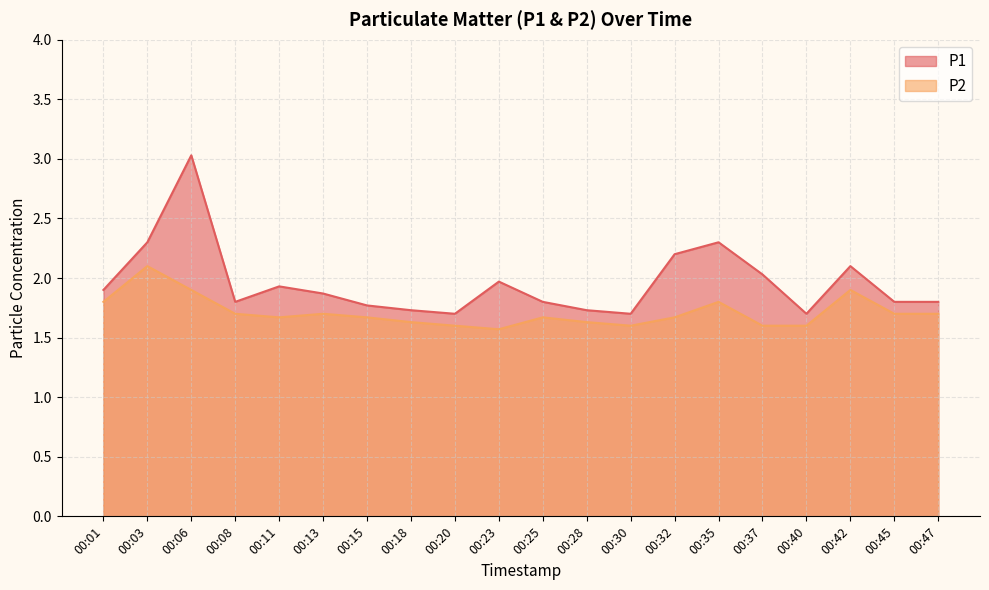

Does the chart have visible grid lines?

Yes